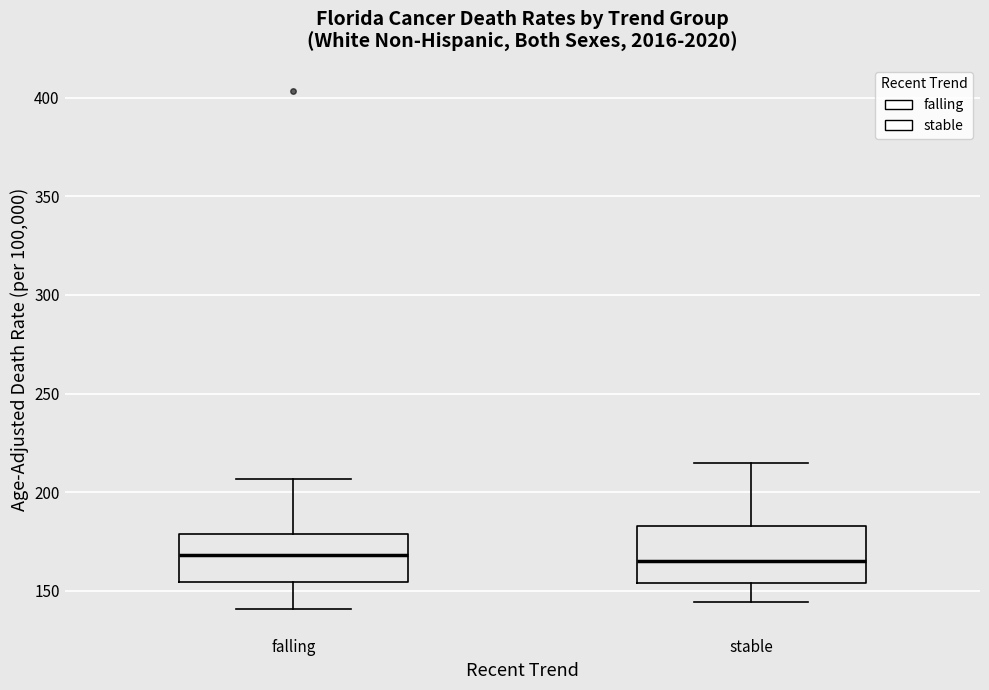

Reading left to right, transcribe this box plot: for each box, give where its median line is, the range the box spans, and where its two whiskers end, as read against the y-axis. The values are not printed on the chart, so give them approximately, as read against the axis.

falling: median 170, box 155 to 180, whiskers 140 to 205
stable: median 165, box 155 to 185, whiskers 145 to 215